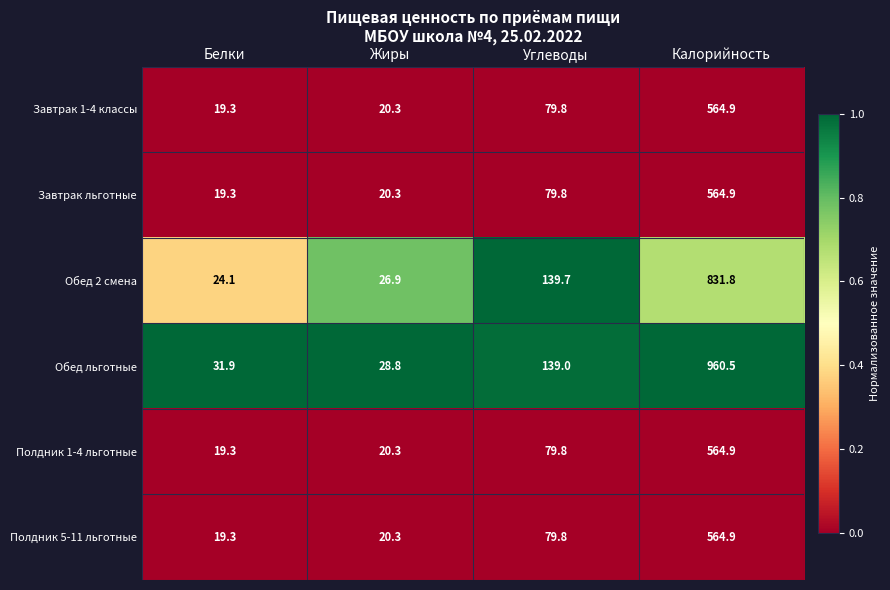

What is the total value across all series at Жиры?

136.9